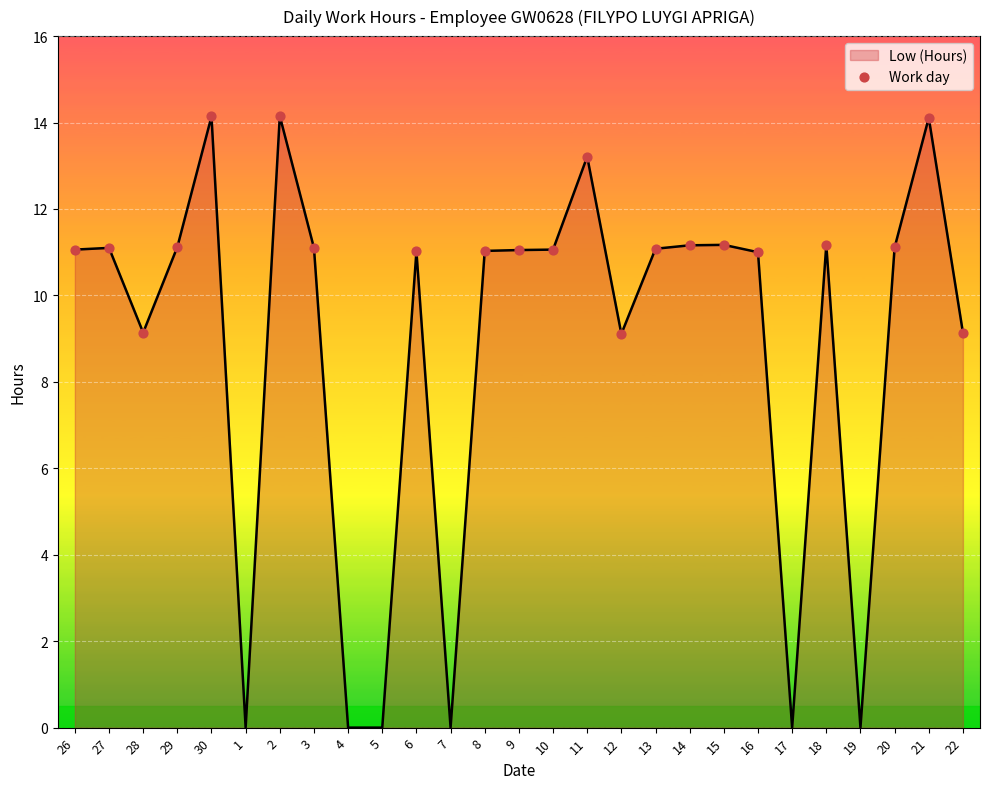

What is the change in value from 30 to 6?

-3.1